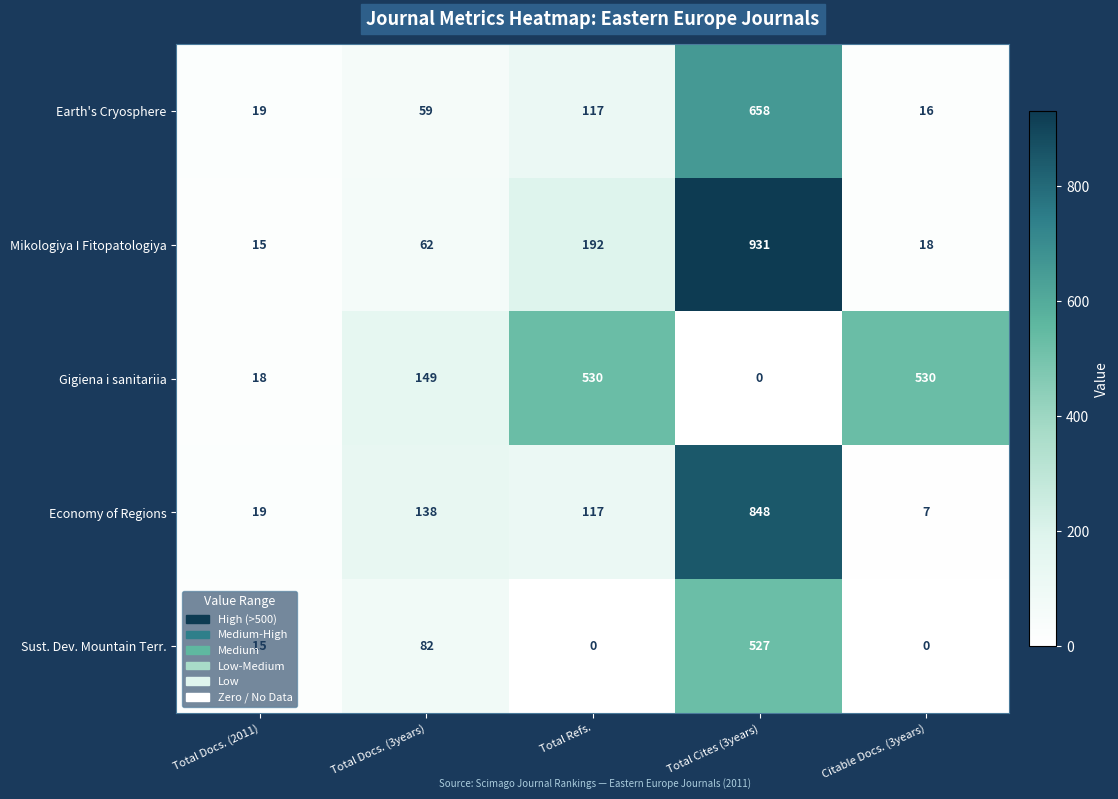

True or false: Gigiena i sanitariia has a value of 530 at Total Refs..

True